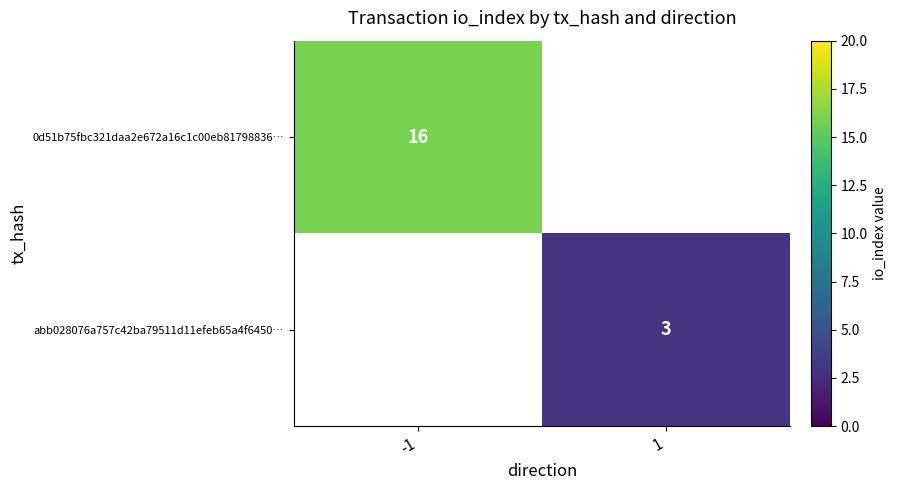

True or false: abb028076a757c42ba79511d11efeb65a4f6450… has a value of 5 at 1.

False